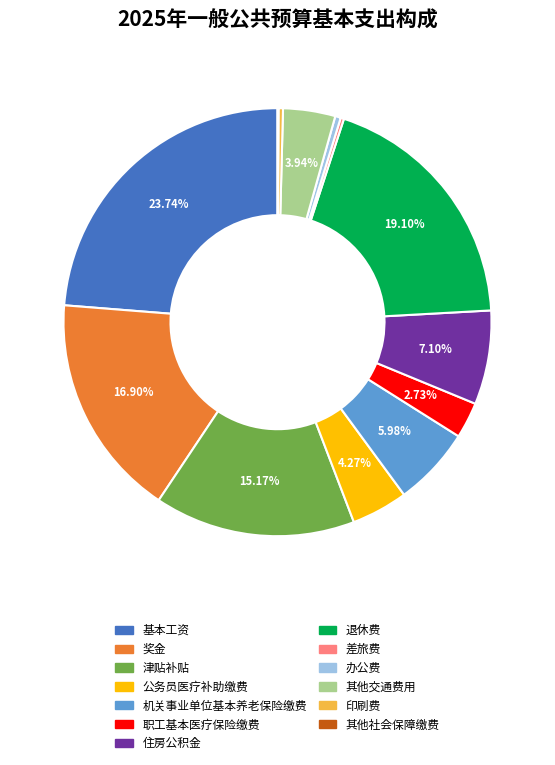

Between 奖金 and 其他交通费用, which is larger?

奖金